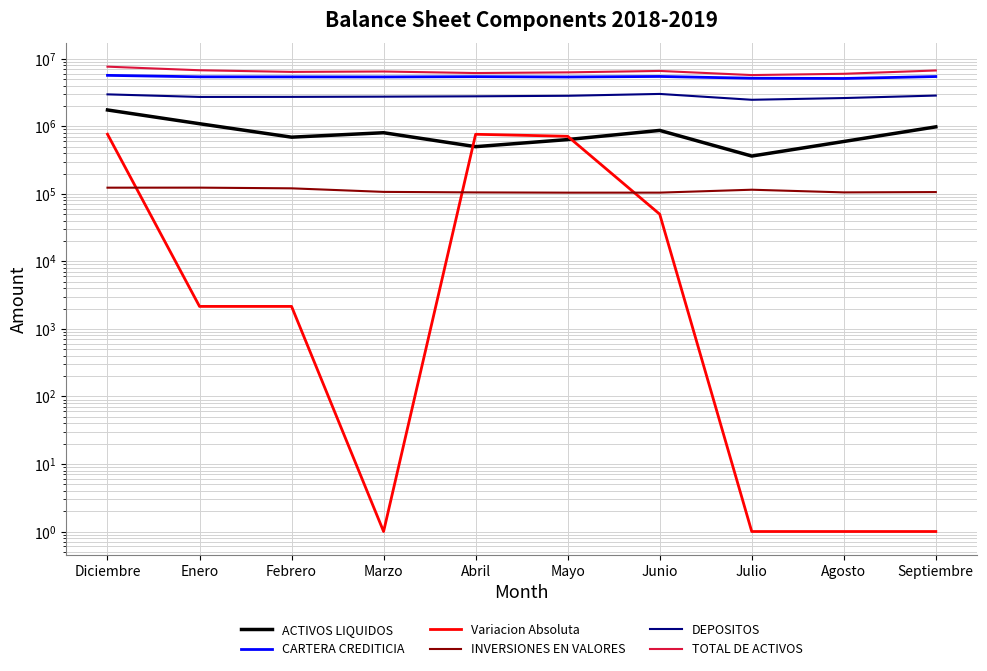

In INVERSIONES EN VALORES, how many points are higher than both neighbors (excluding endpoints)?

2